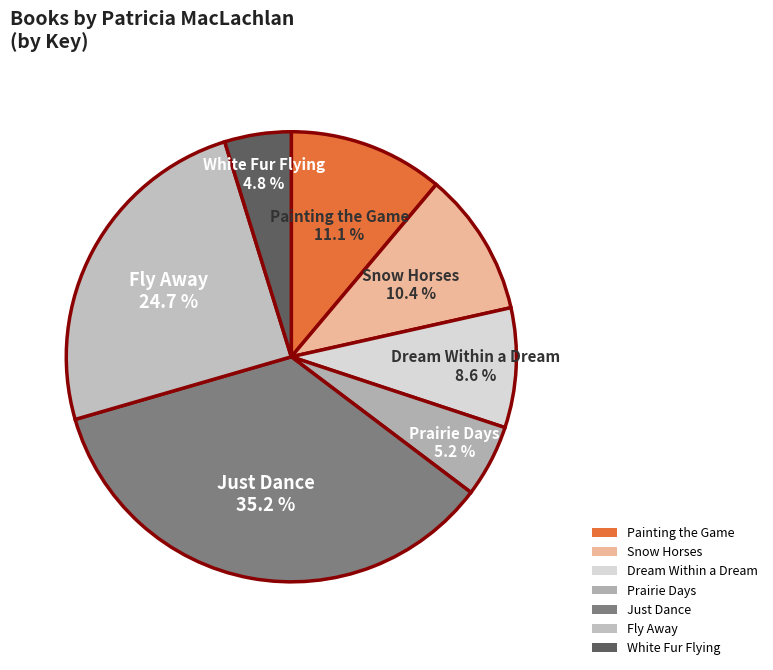

How much of the chart is everything except Prairie Days?

94.8%